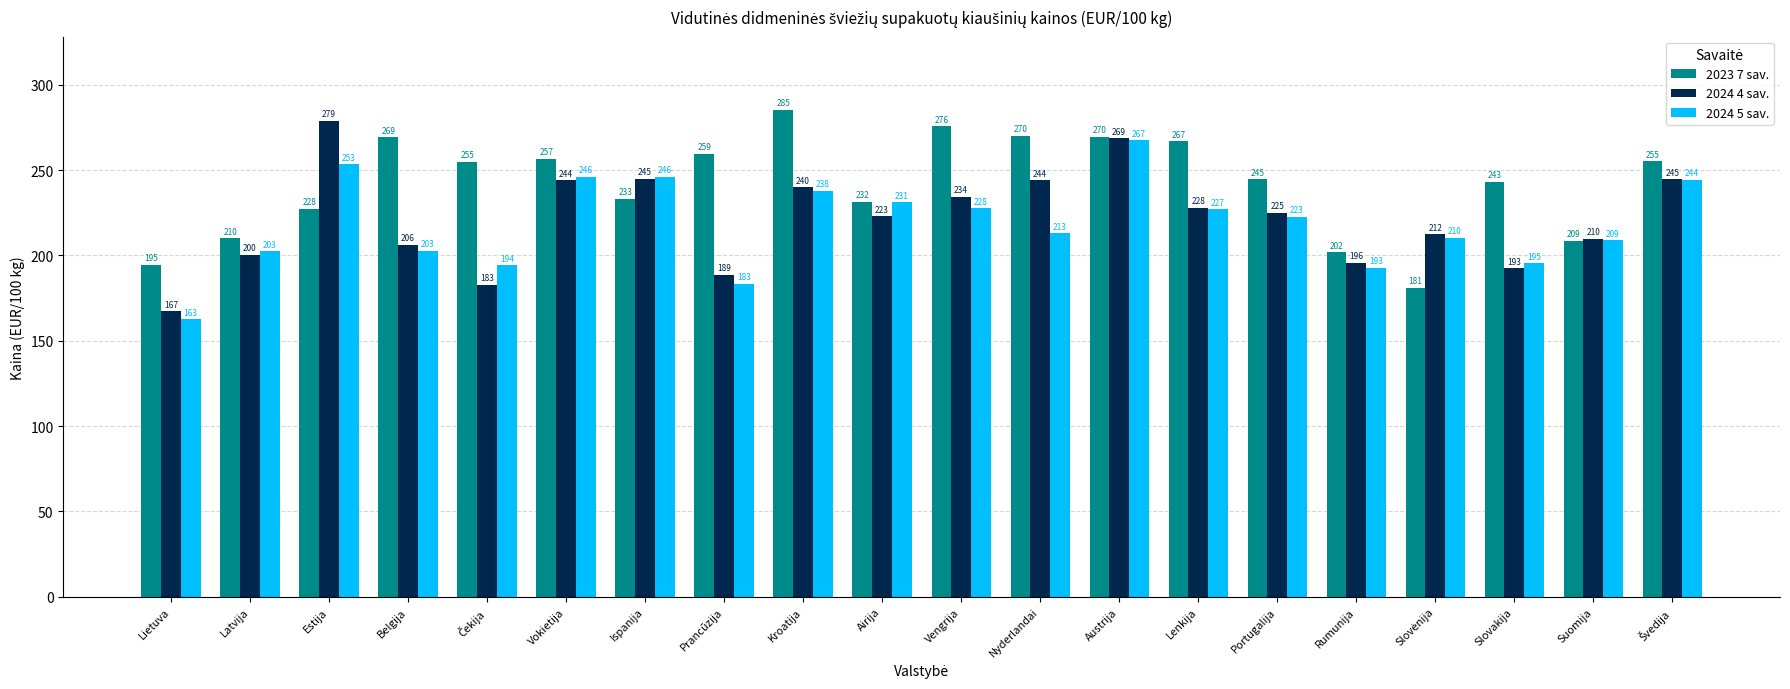

At which label does 2023 7 sav. first exceed 255?

Belgija